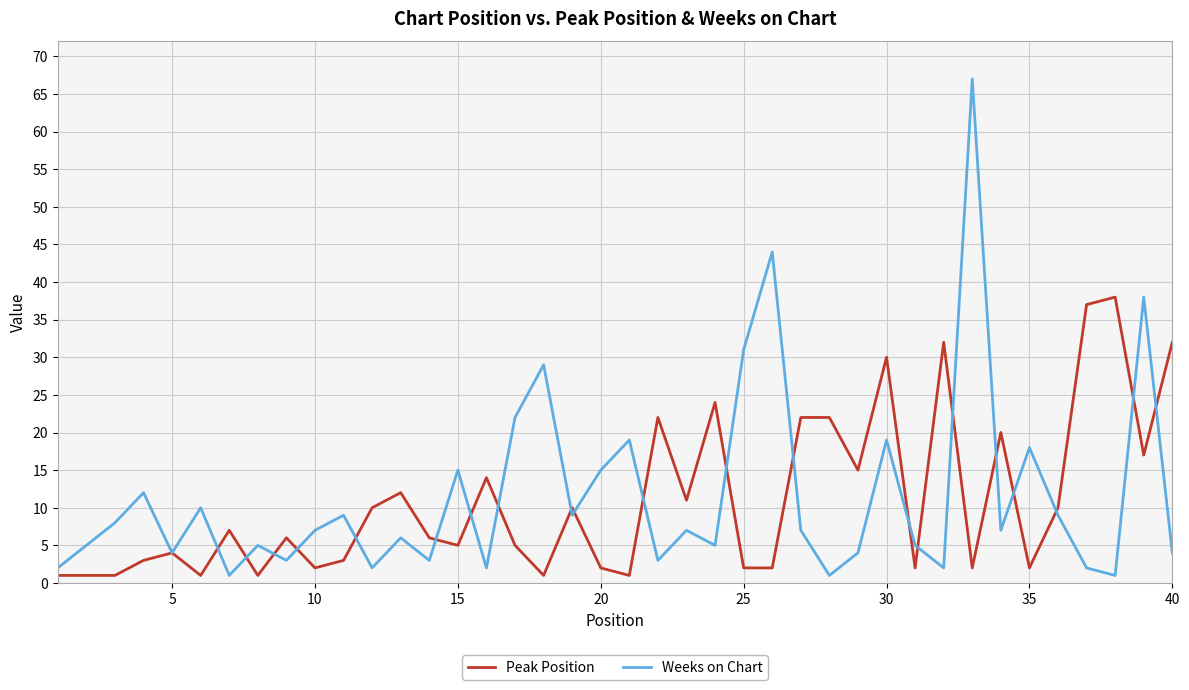

What is the highest value of the Weeks on Chart series?

67